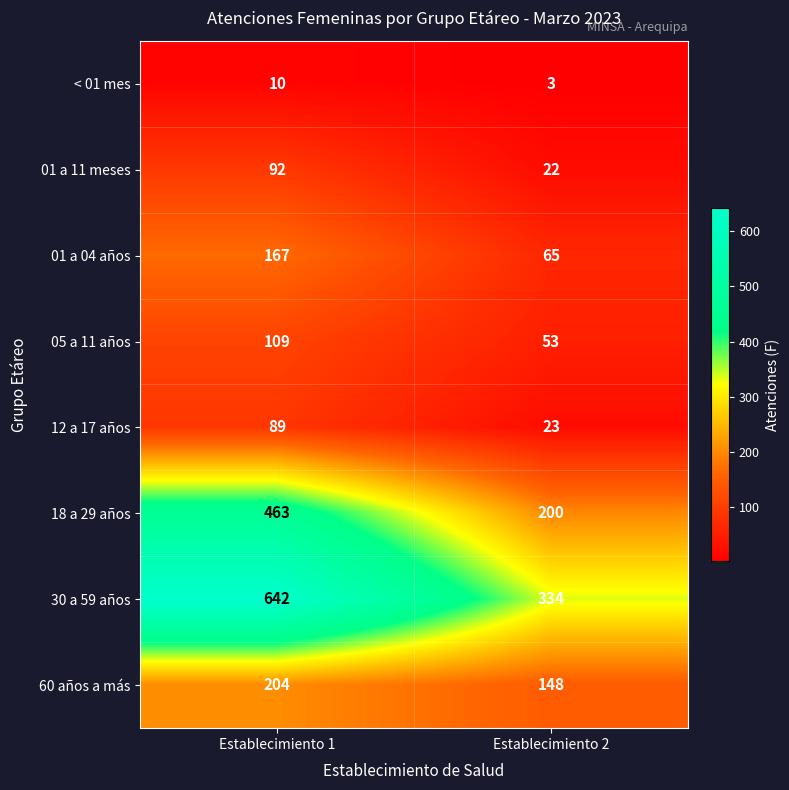

Reading left to right, what are all the values shown in this chart?

< 01 mes: 10	3
01 a 11 meses: 92	22
01 a 04 años: 167	65
05 a 11 años: 109	53
12 a 17 años: 89	23
18 a 29 años: 463	200
30 a 59 años: 642	334
60 años a más: 204	148